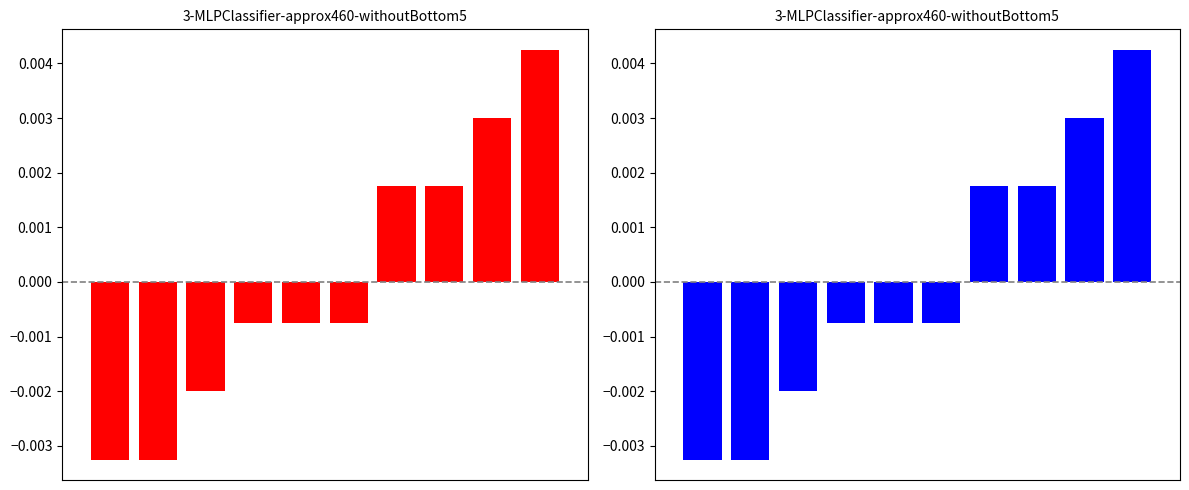

How many categories are shown in the chart?

10